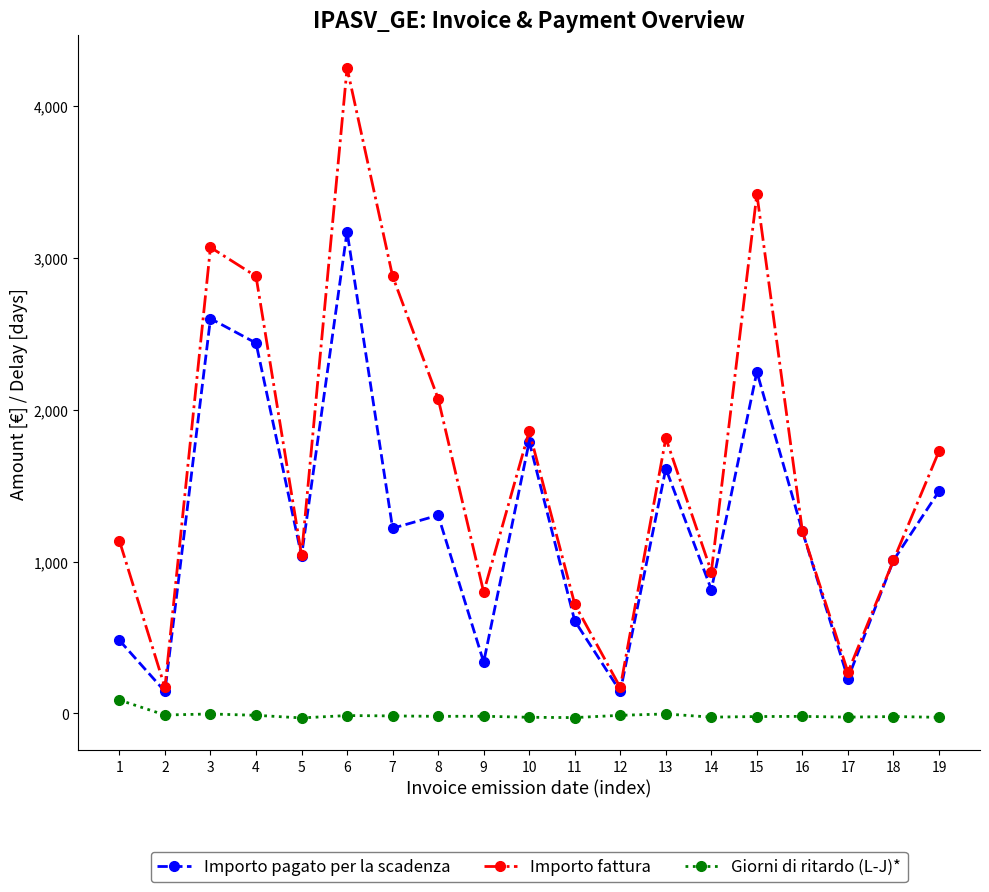

Which series has the largest total across all categories?

Importo fattura